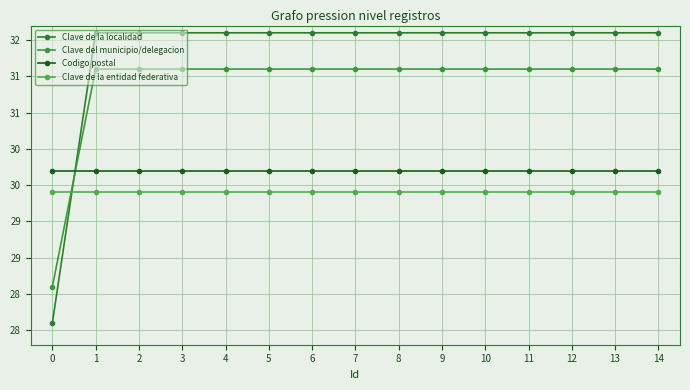

Does the chart have visible grid lines?

Yes